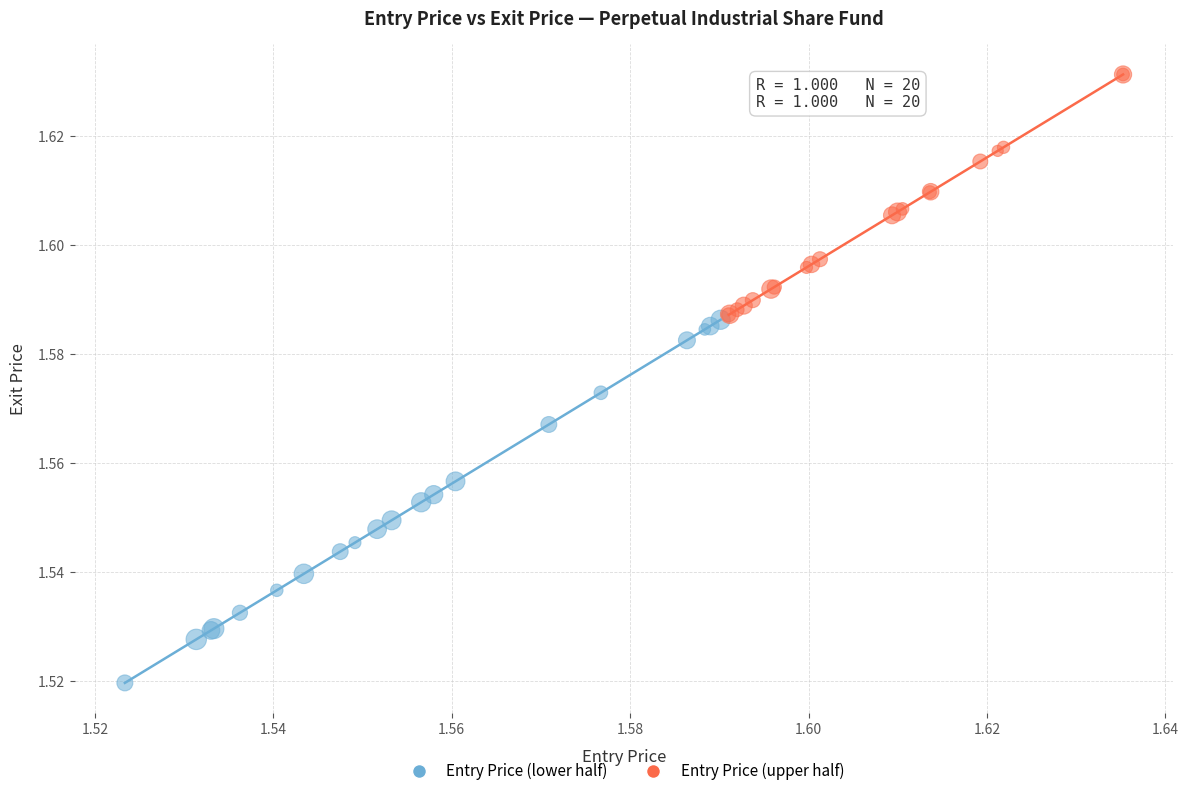

Which series reaches the maximum Y coordinate?

Entry Price (upper half)